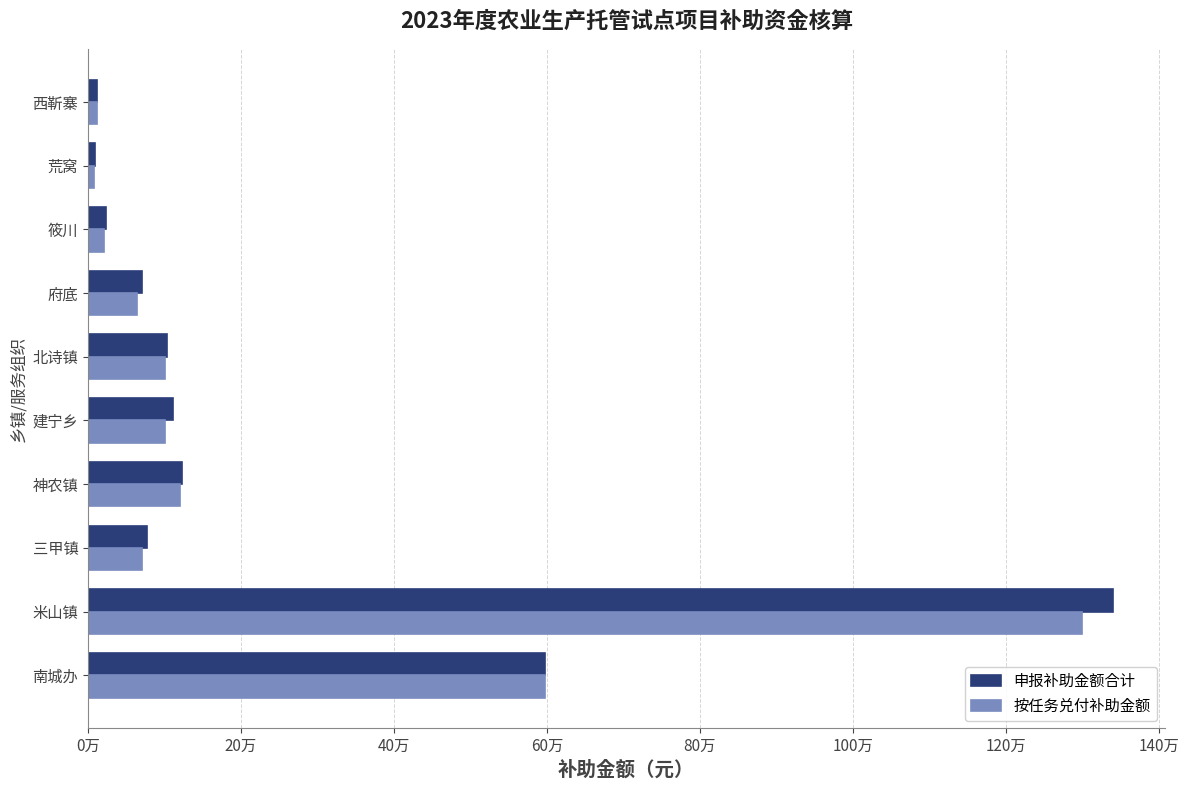

What is the difference between the maximum and minimum values in the 申报补助金额合计 series?

1331813.4